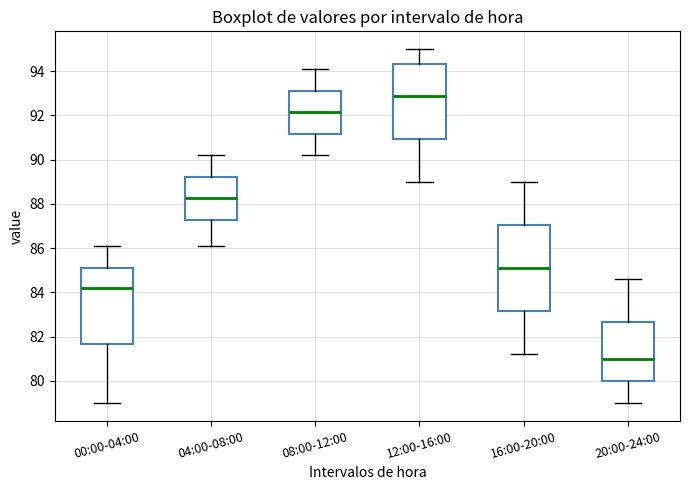

Reading left to right, transcribe this box plot: for each box, give where its median line is, the range the box spans, and where its two whiskers end, as read against the y-axis. The values are not printed on the chart, so give them approximately, as read against the axis.

00:00-04:00: median 84.2, box 81.6 to 85.2, whiskers 79.0 to 86.2
04:00-08:00: median 88.2, box 87.2 to 89.2, whiskers 86.2 to 90.2
08:00-12:00: median 92.2, box 91.2 to 93.2, whiskers 90.2 to 94.2
12:00-16:00: median 93.0, box 91.0 to 94.4, whiskers 89.0 to 95.0
16:00-20:00: median 85.2, box 83.2 to 87.0, whiskers 81.2 to 89.0
20:00-24:00: median 81.0, box 80.0 to 82.6, whiskers 79.0 to 84.6